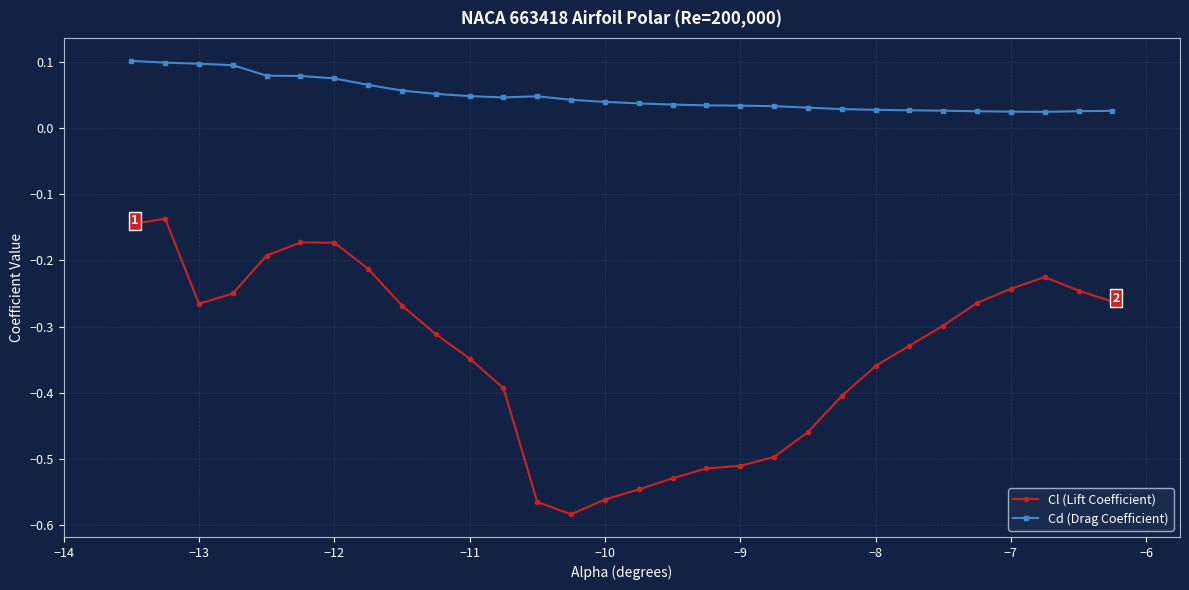

How many lines are shown in the chart?

2